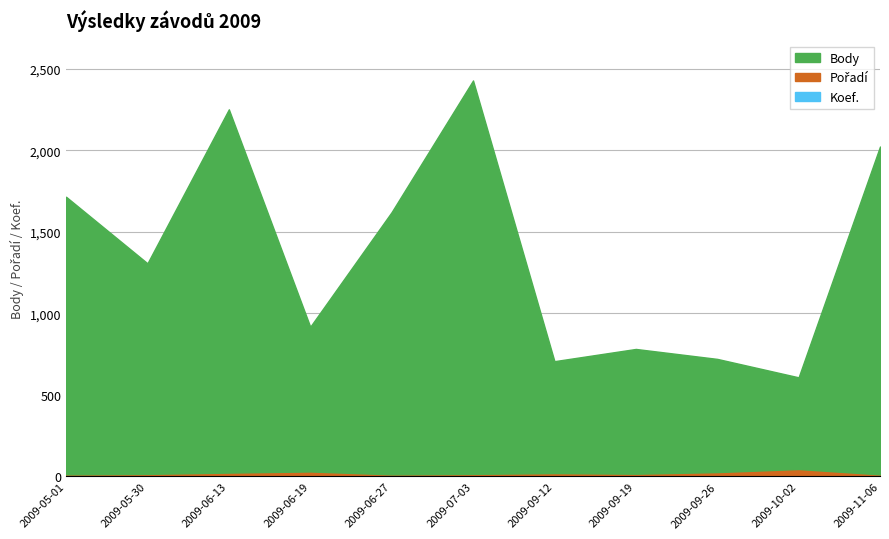

The Pořadí series shows 13 at 2009-09-19. True or false?

True